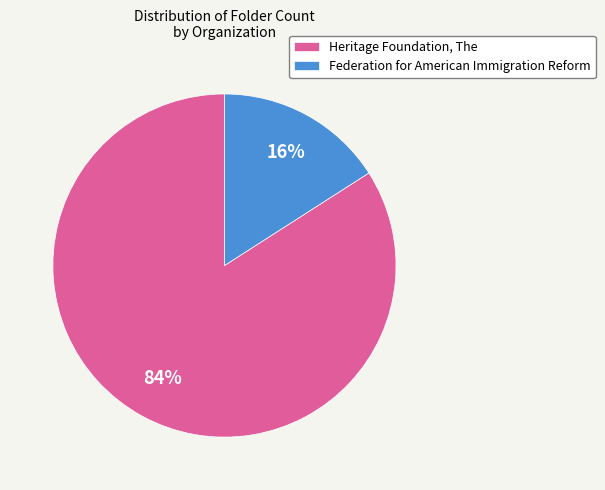

Is the sum of Heritage Foundation, The and Federation for American Immigration Reform greater than half?

Yes